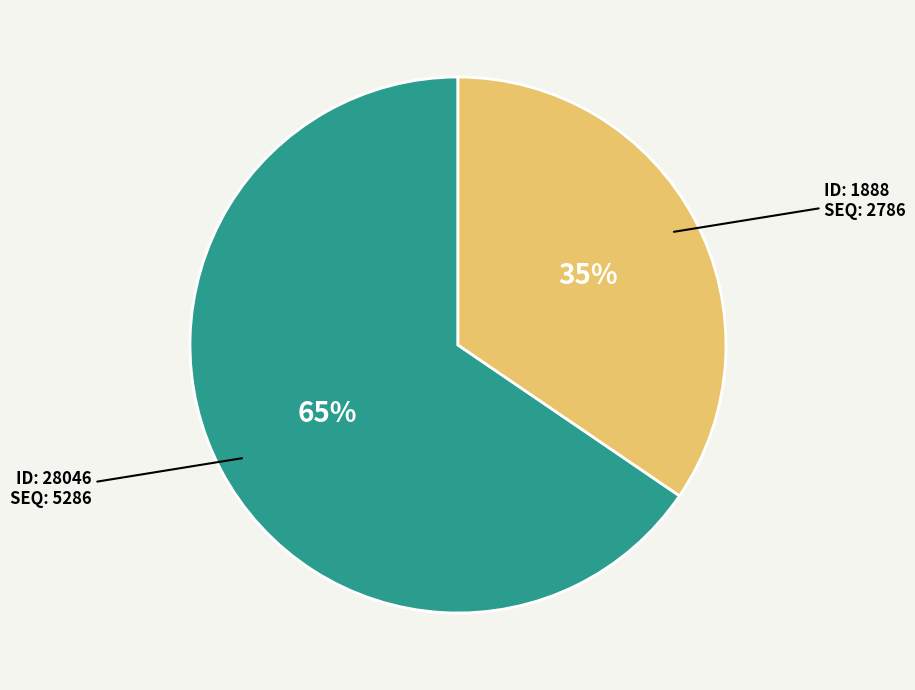

How many slices are in this pie chart?

2